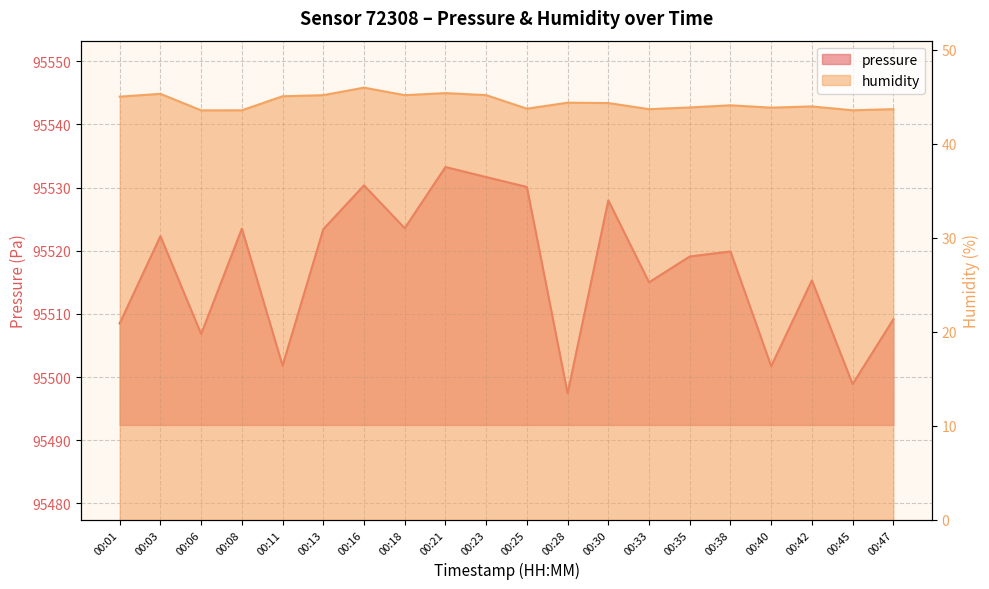

True or false: pressure and humidity intersect in this chart.

False